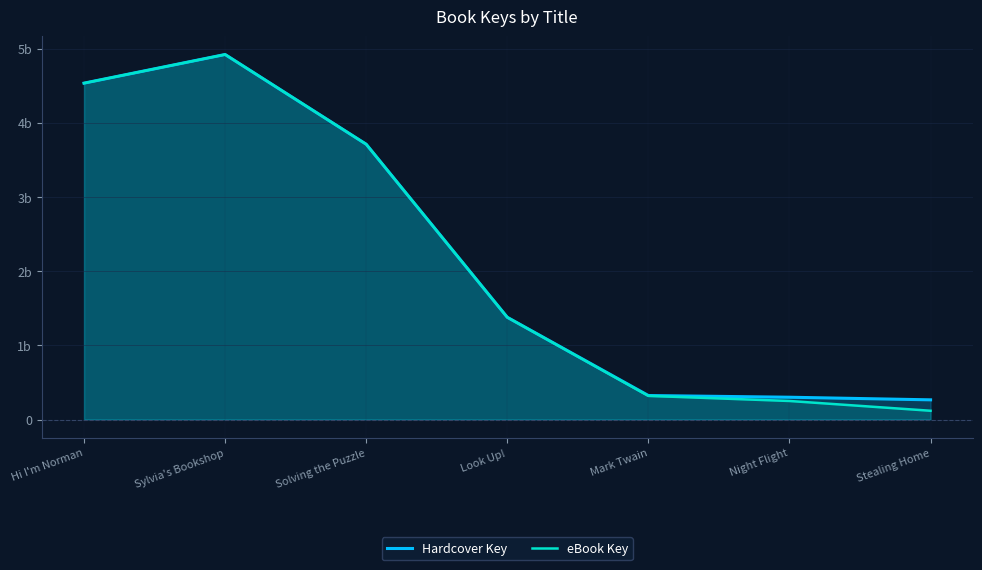

Reading left to right, what are all the values shown in this chart?

Hardcover Key: Hi I'm Norman=453510610.5	Sylvia's Bookshop=492143215.9	Solving the Puzzle=371152663.7	Look Up!=137798073.8	Mark Twain=32332621.0	Night Flight=30048651.6	Stealing Home=26531058.6
eBook Key: Hi I'm Norman=453510610.5	Sylvia's Bookshop=492143215.9	Solving the Puzzle=371152663.7	Look Up!=137789143.9	Mark Twain=31879765.3	Night Flight=24978913.8	Stealing Home=11801544.0